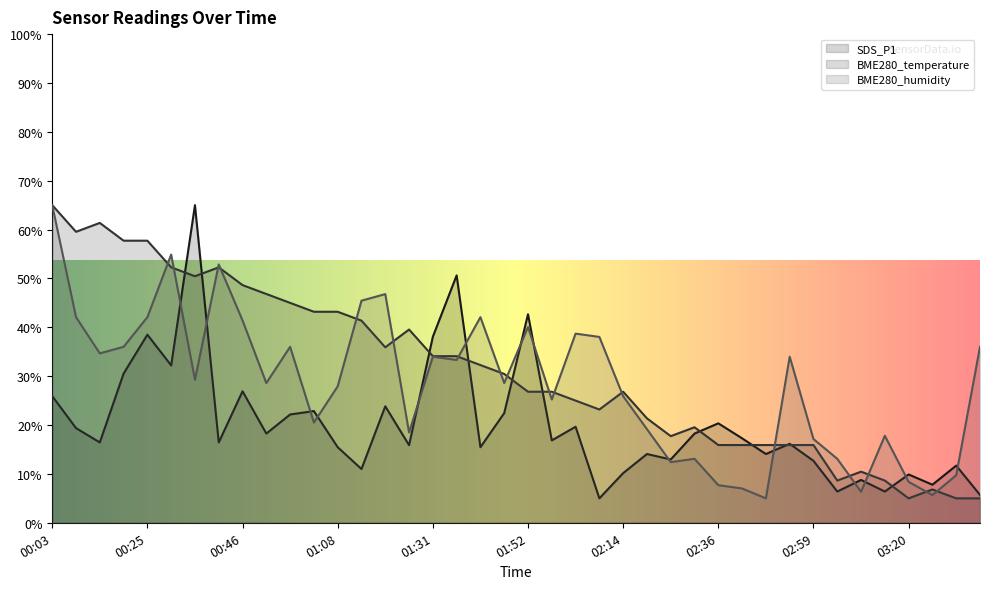

Which label corresponds to the largest value in the chart?

00:35